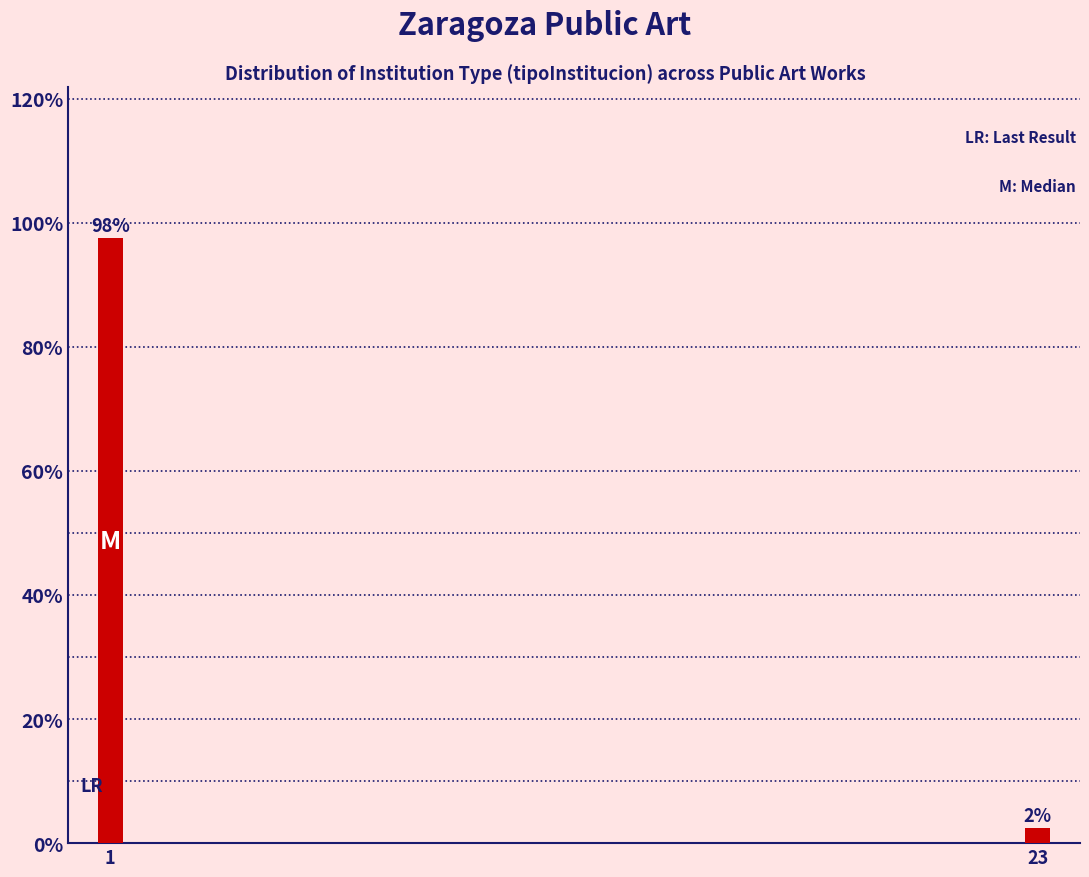

How many bars are there in total?

2